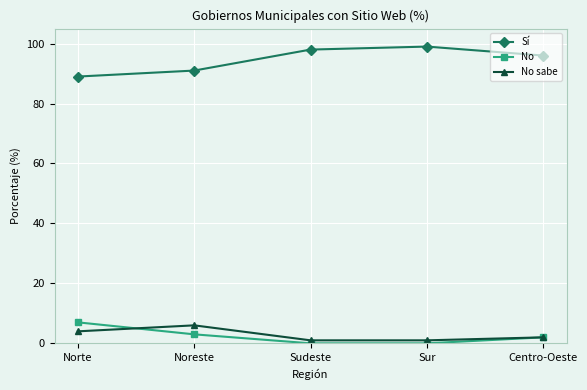

True or false: No sabe and Sí intersect in this chart.

False